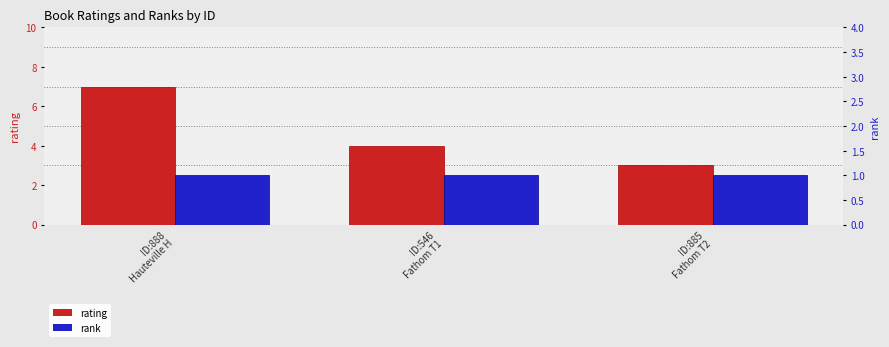

Reading right to left, transcribe all the data shown in this chart.

rating: ID:885
Fathom T2=3	ID:546
Fathom T1=4	ID:888
Hauteville H=7
rank: ID:885
Fathom T2=1	ID:546
Fathom T1=1	ID:888
Hauteville H=1